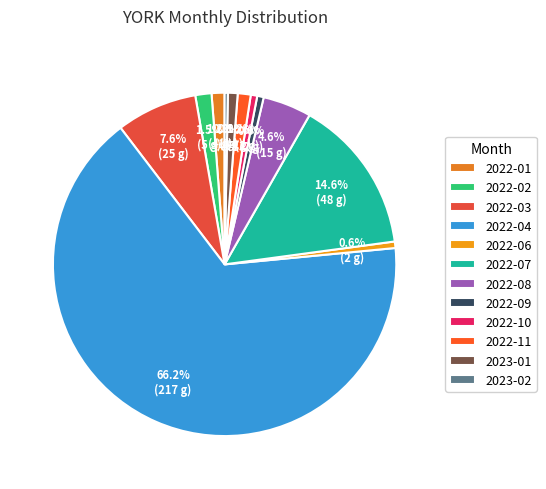

The 2023-02 slice represents 11% of the pie. True or false?

False